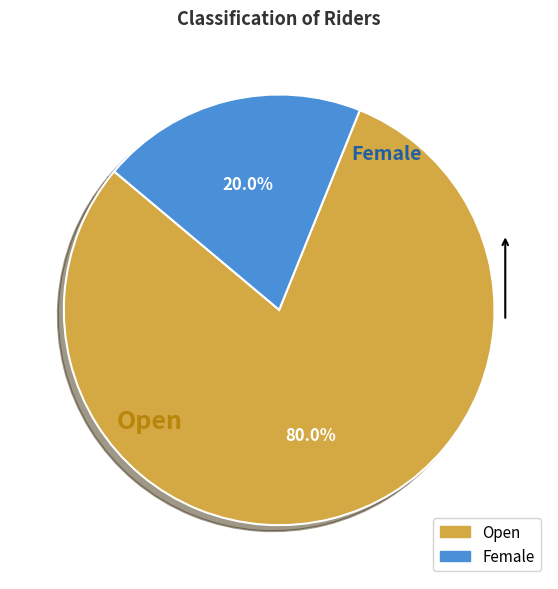

To the nearest percent, what is the difference between the Open and Female slice percentages?

60%